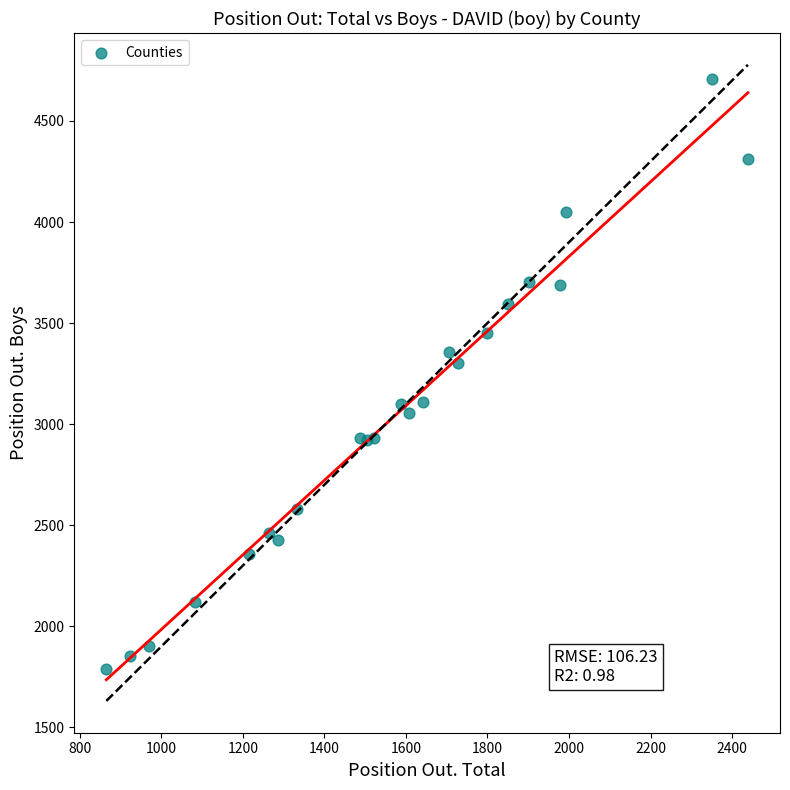

What Y value in the scatter plot is closest to 3248?

3301